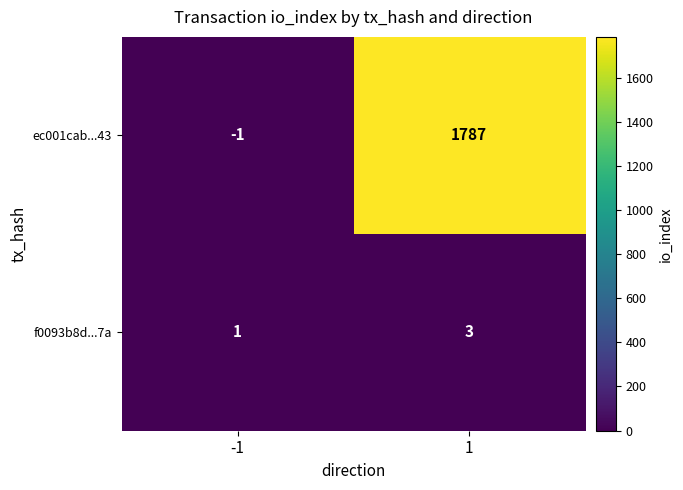

List the series in order of their peak value, lowest first.

f0093b8d...7a, ec001cab...43